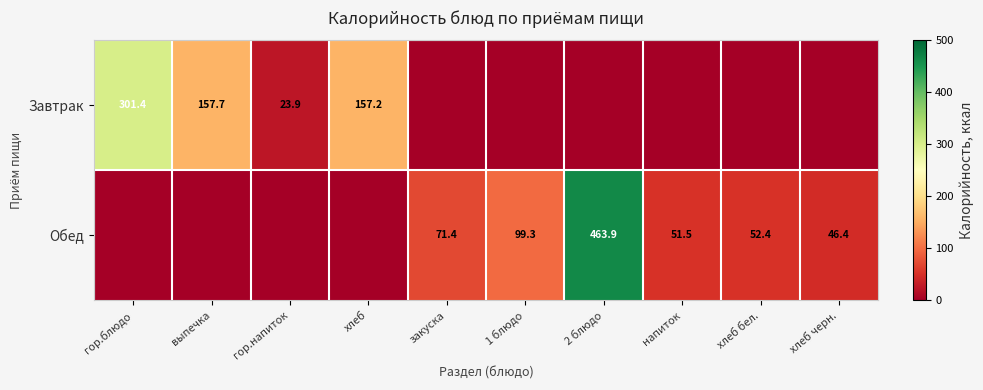

At how many categories does at least one series exceed 225?

2